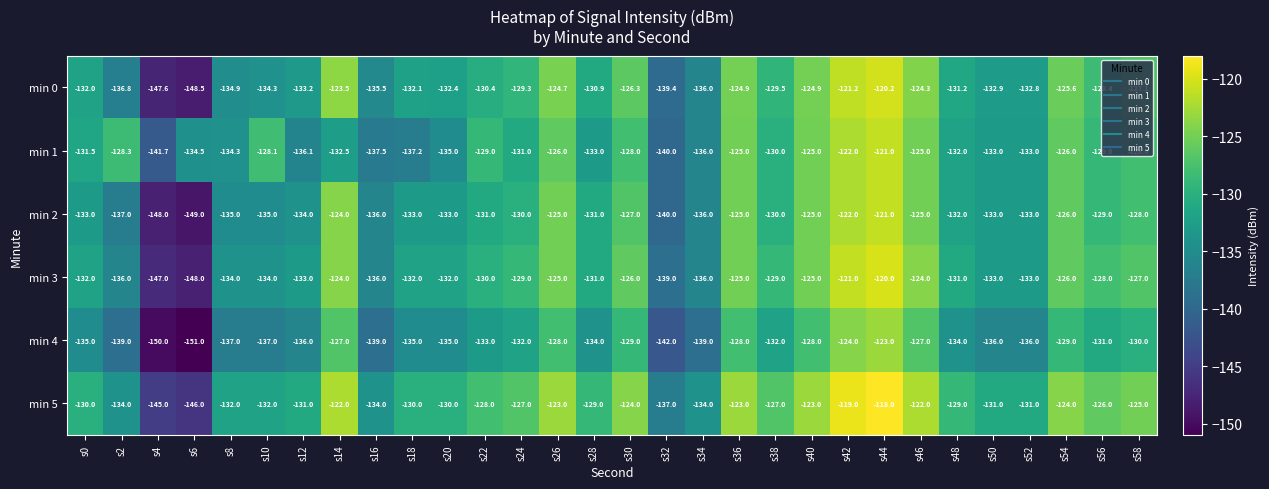

At which label is min 3 closest to -134?

s8